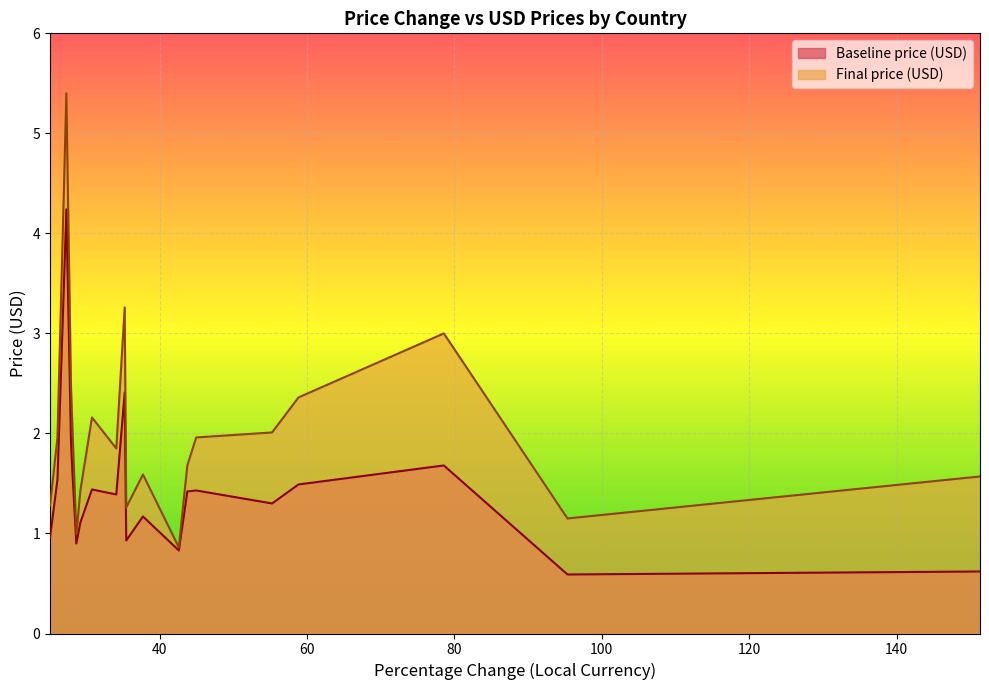

What is the lowest value of the Final price (USD) series?

0.9